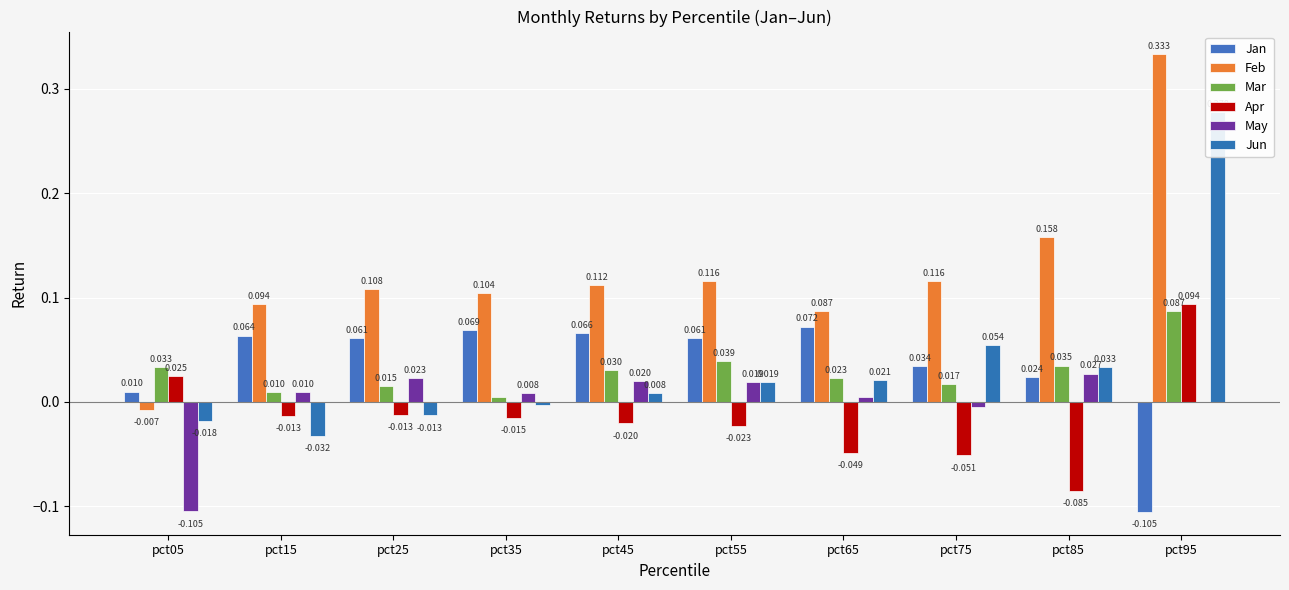

What is the greatest value displayed?

0.3